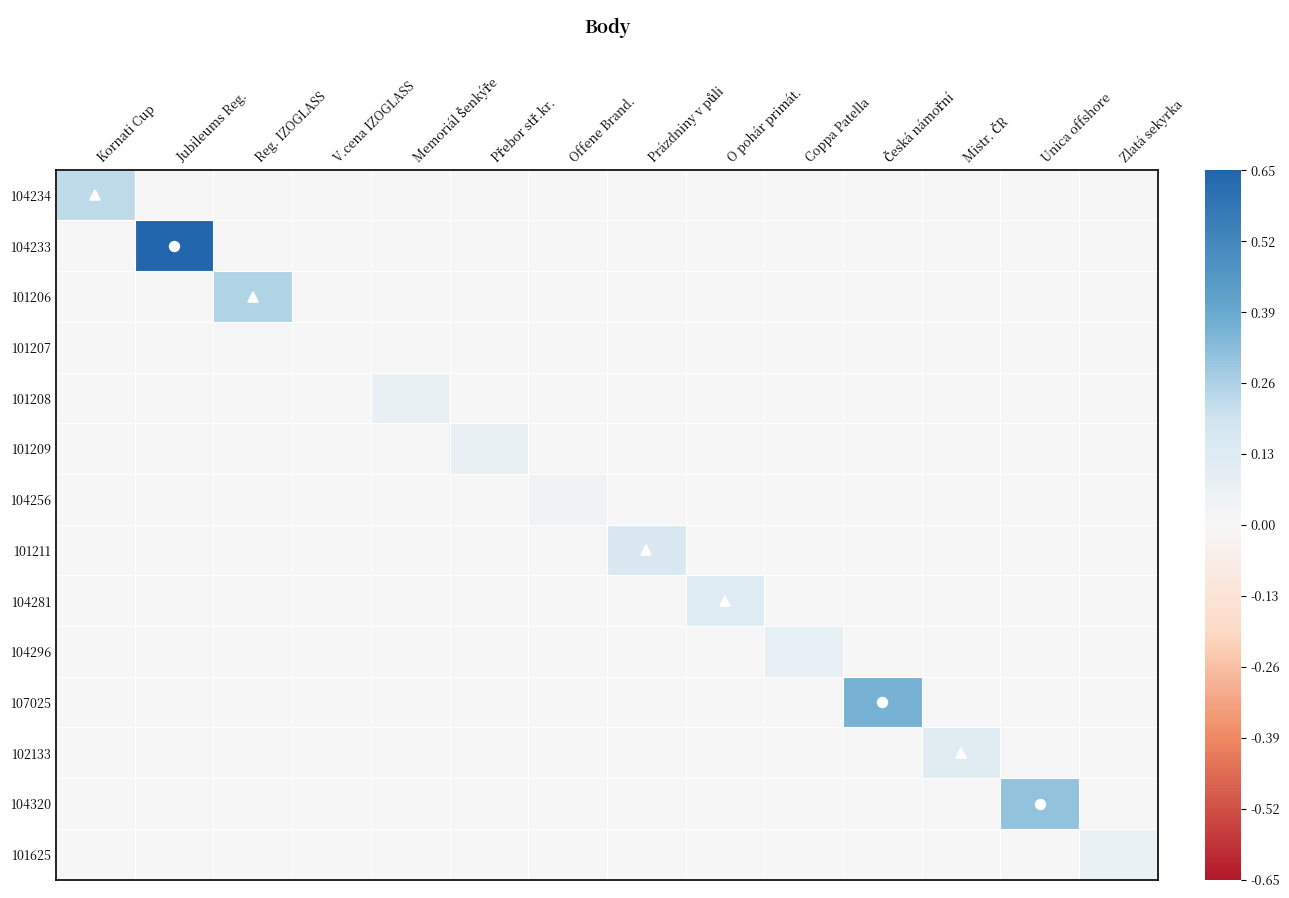

Rank the series at Mistr. ČR from lowest to highest value.

104234, 104233, 101206, 101207, 101208, 101209, 104256, 101211, 104281, 104296, 107025, 104320, 101625, 102133